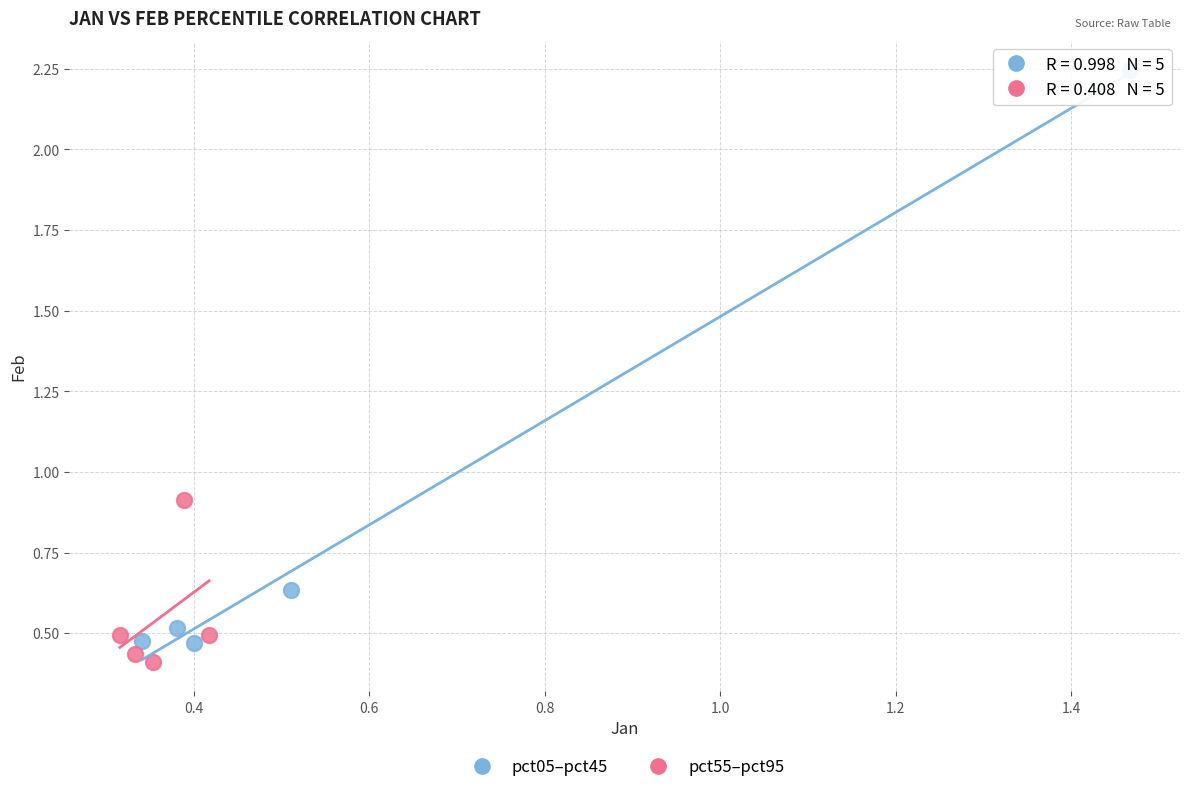

Which series has the widest spread of Y values?

pct05–pct45